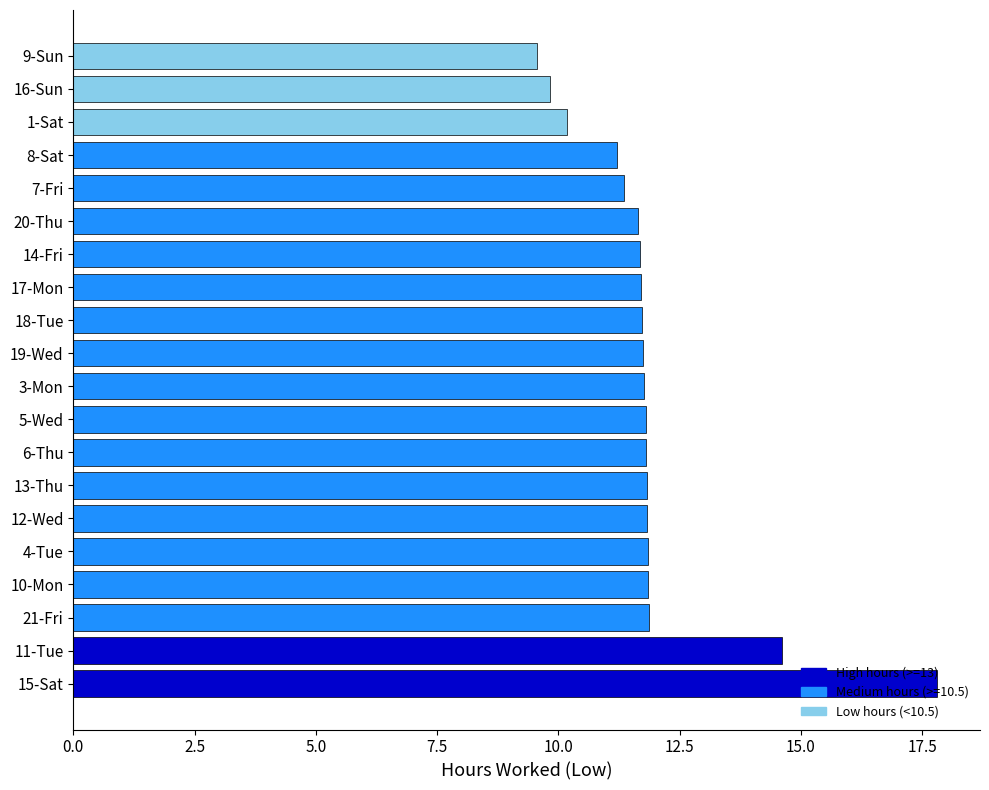

What is the sum of all values?

237.6